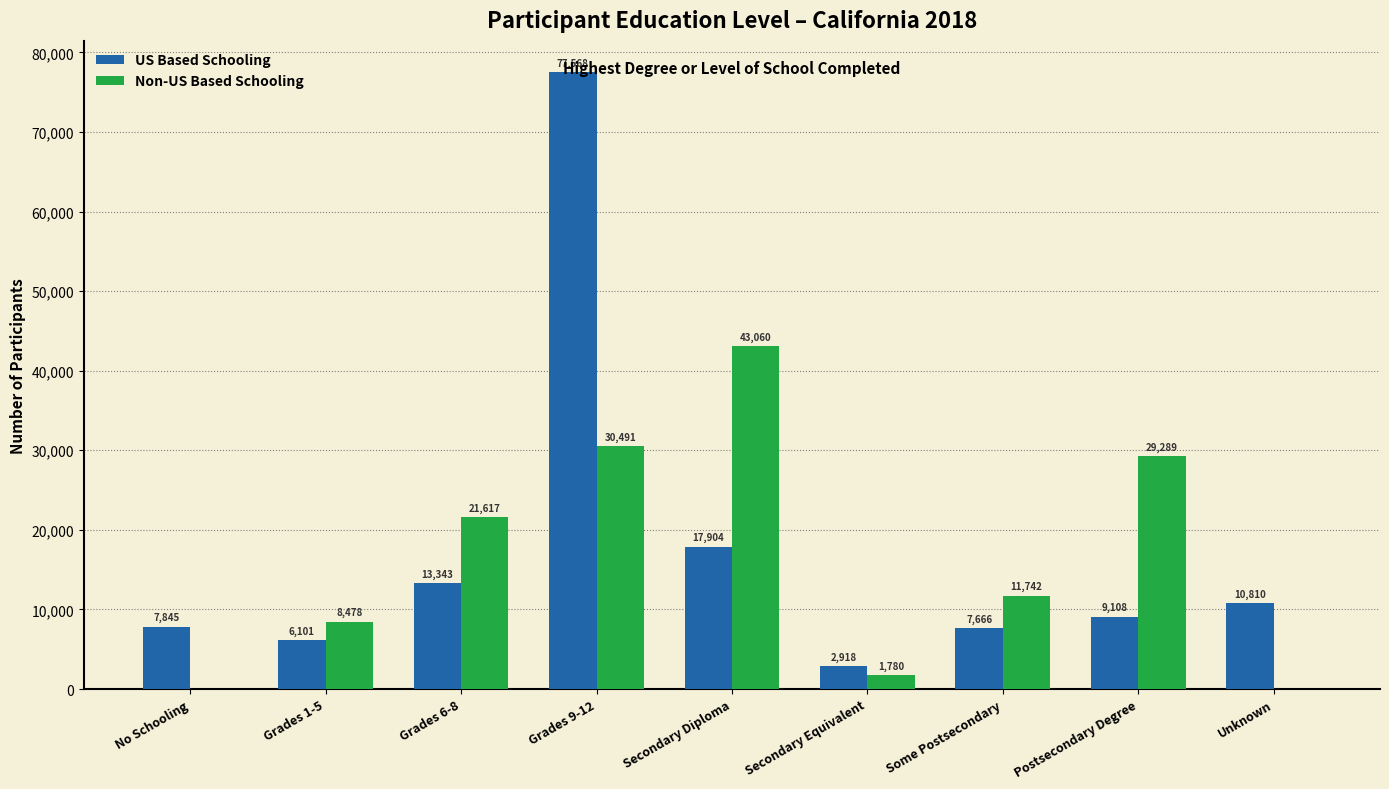

Which series has the largest range (max minus min)?

US Based Schooling